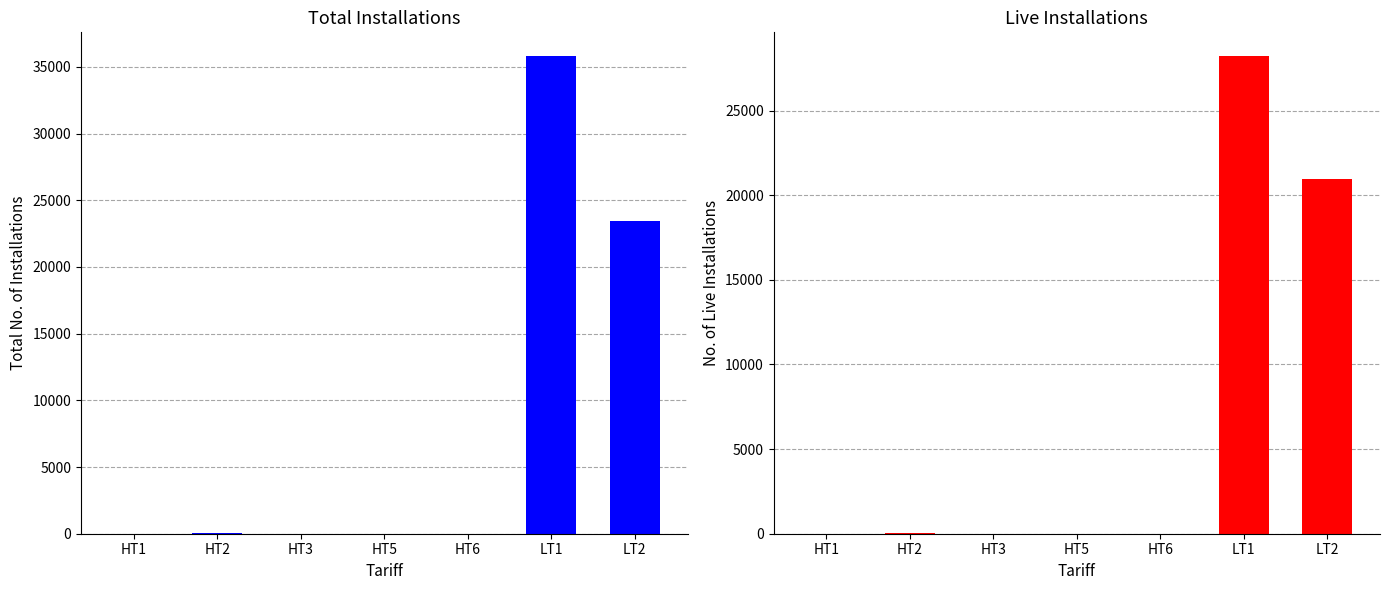

How many bars are there in each group?

2